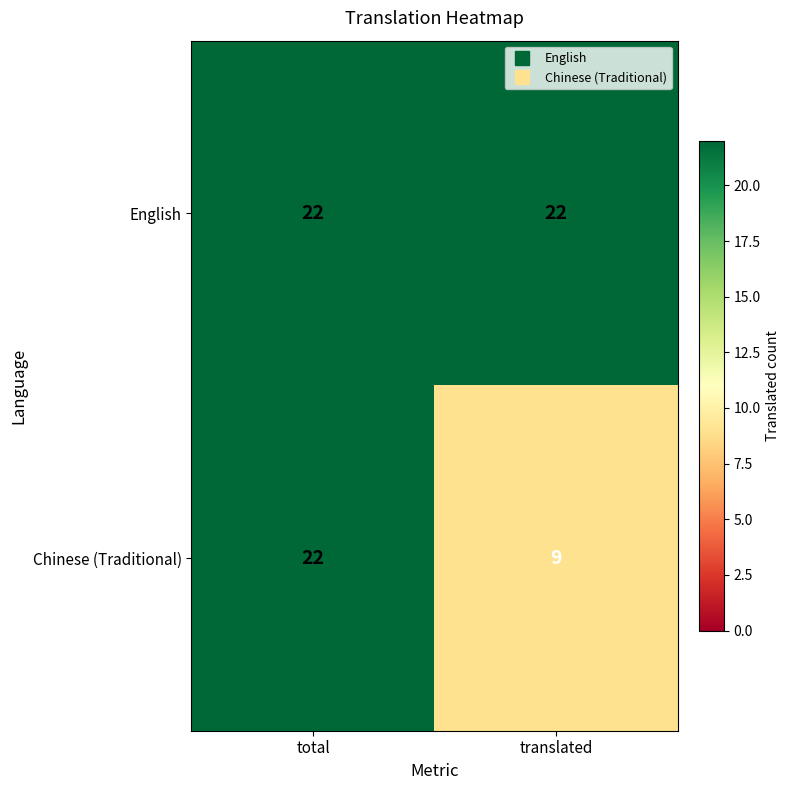

What is the average value of the Chinese (Traditional) series?

16